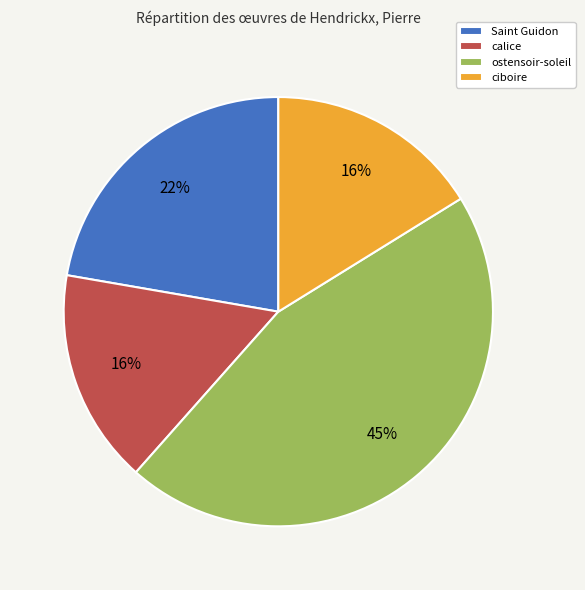

Is there any slice that represents more than half of the pie?

No